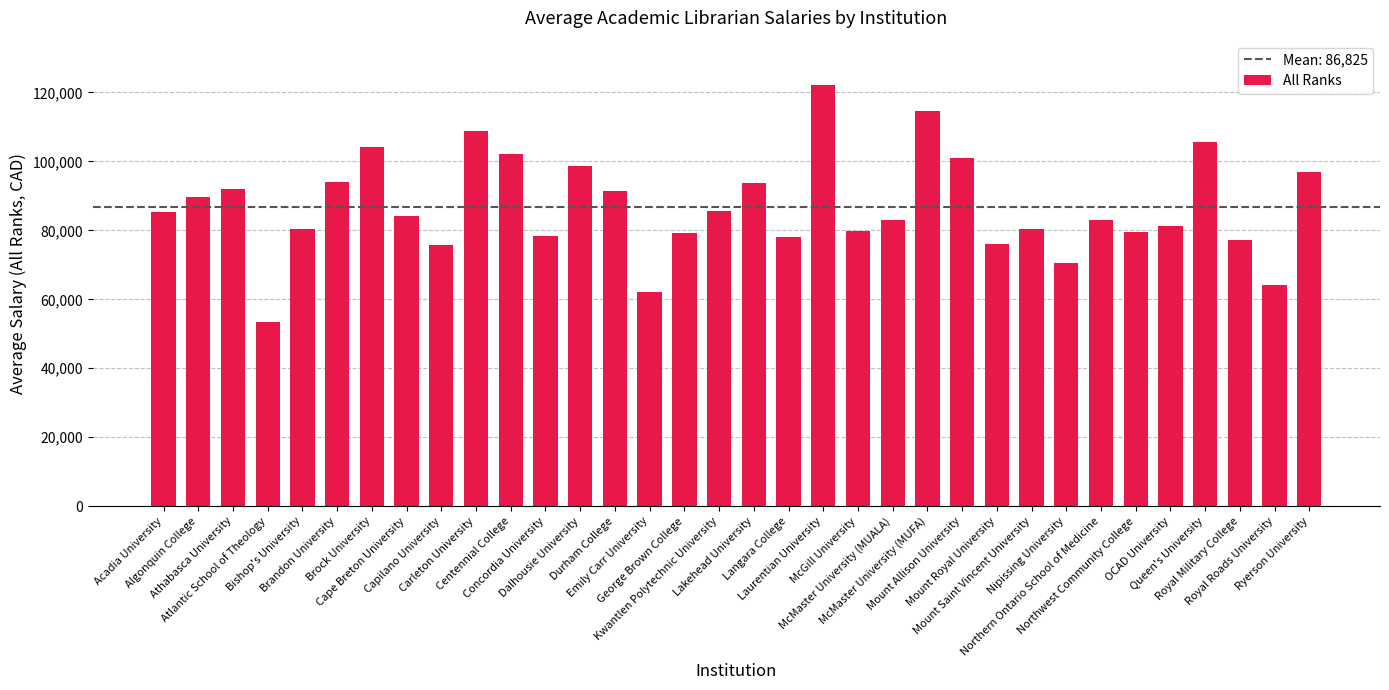

What is the smallest value displayed?

53372